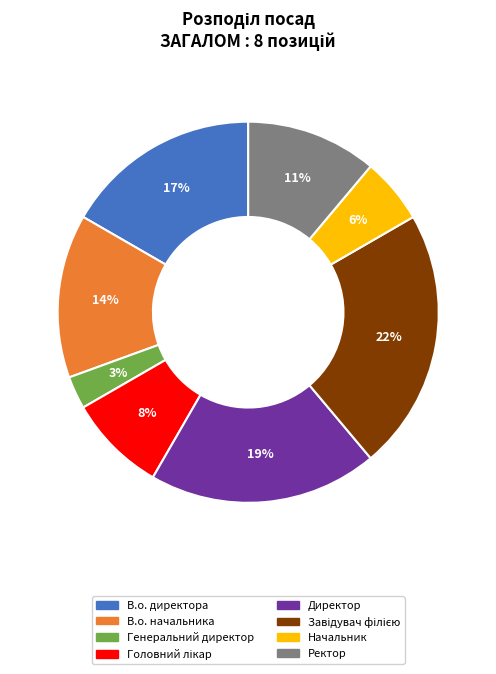

To the nearest percent, what is the average slice percentage?

12%